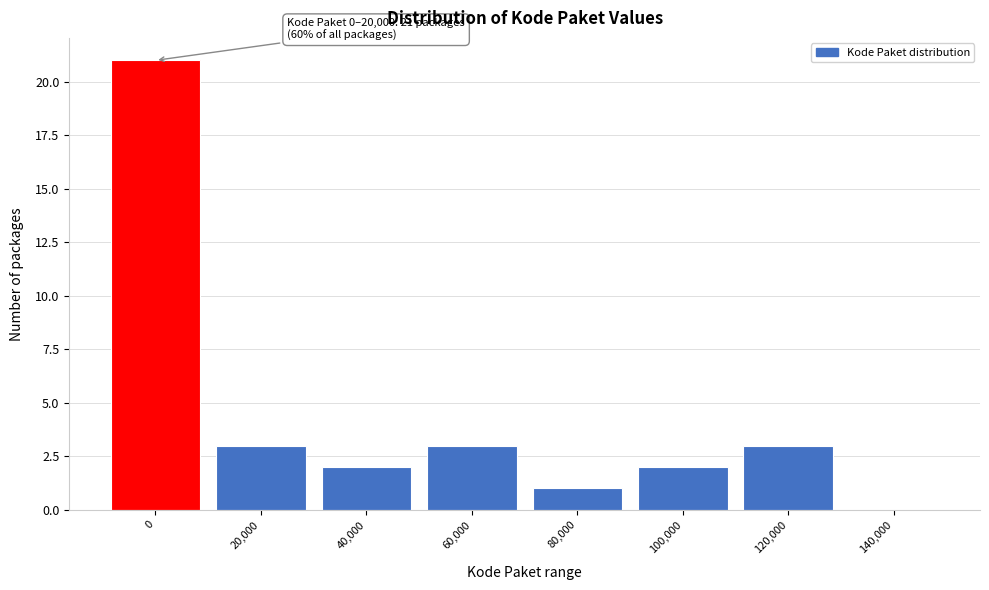

Reading right to left, what are all the values shown in this chart?

140,000=0	120,000=3	100,000=2	80,000=1	60,000=3	40,000=2	20,000=3	0=21